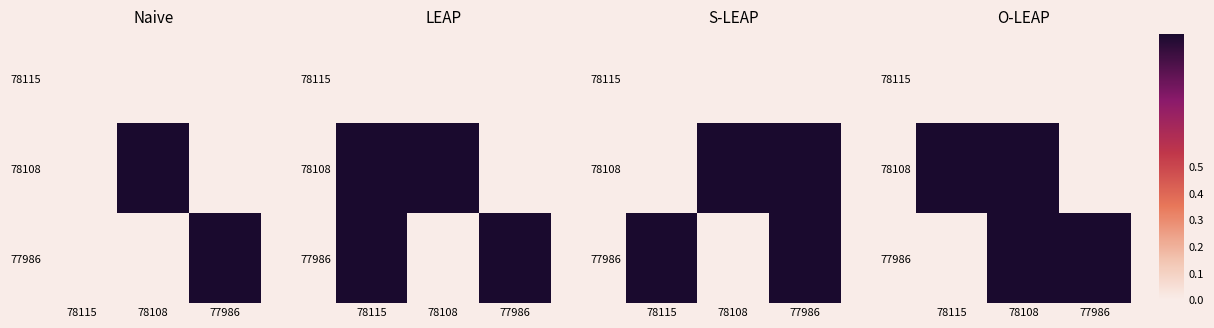

Count the number of categories in the chart.

3